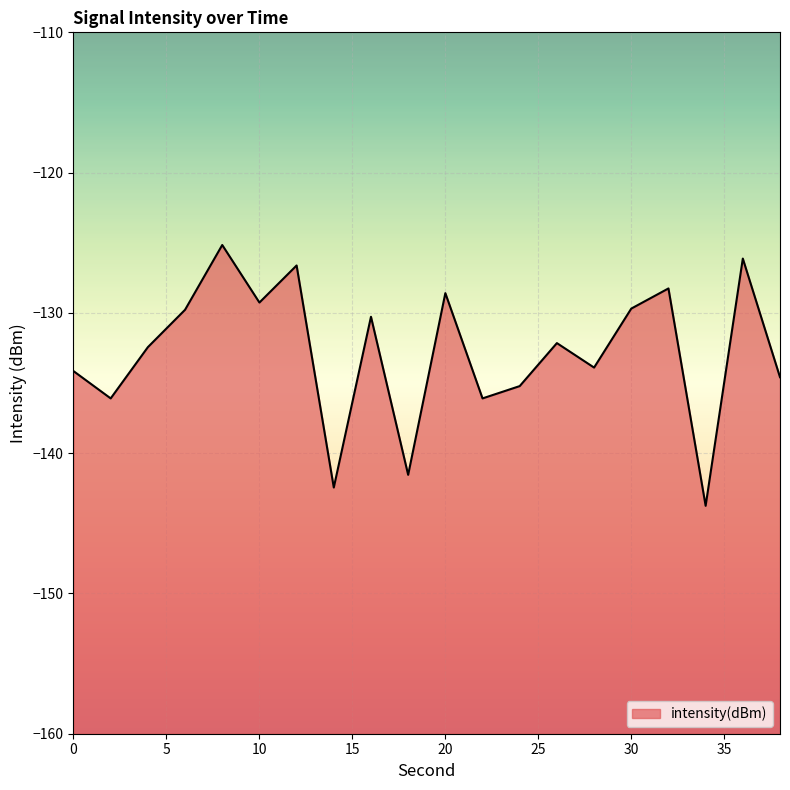

Which label corresponds to the smallest value in the chart?

34